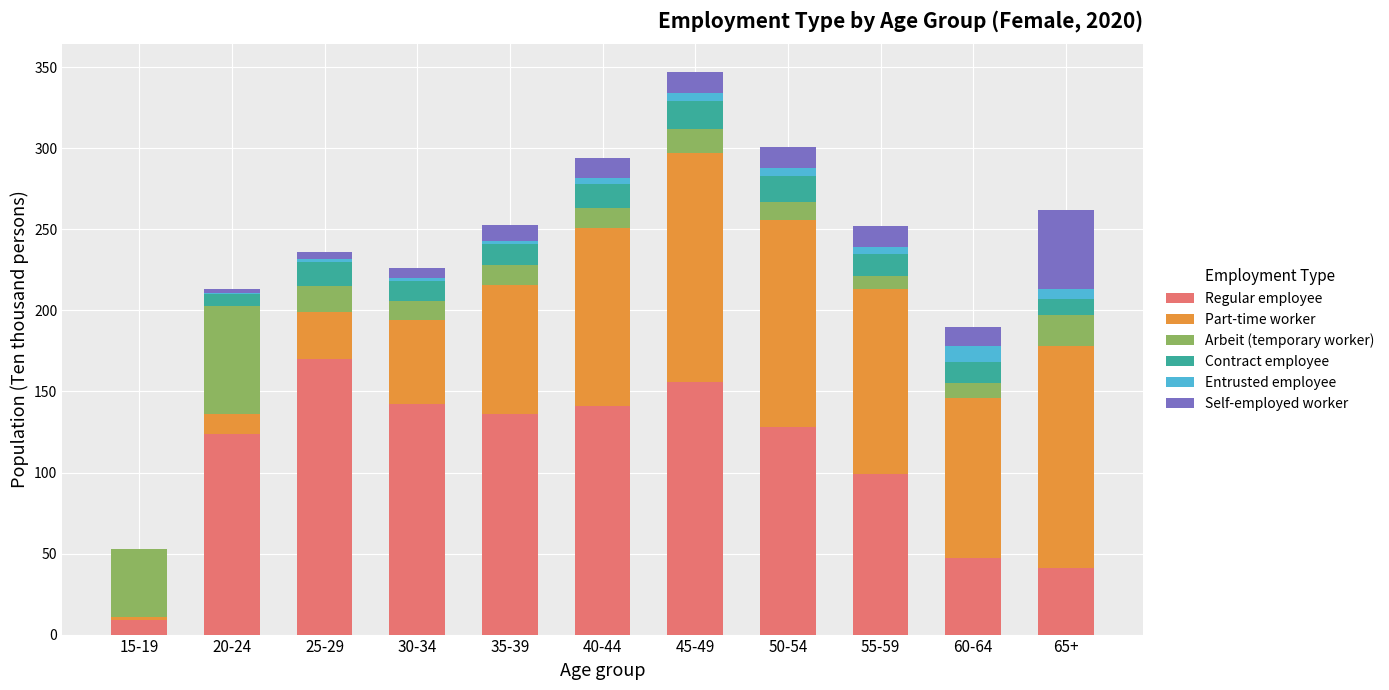

At which label does Regular employee reach its peak?

25-29